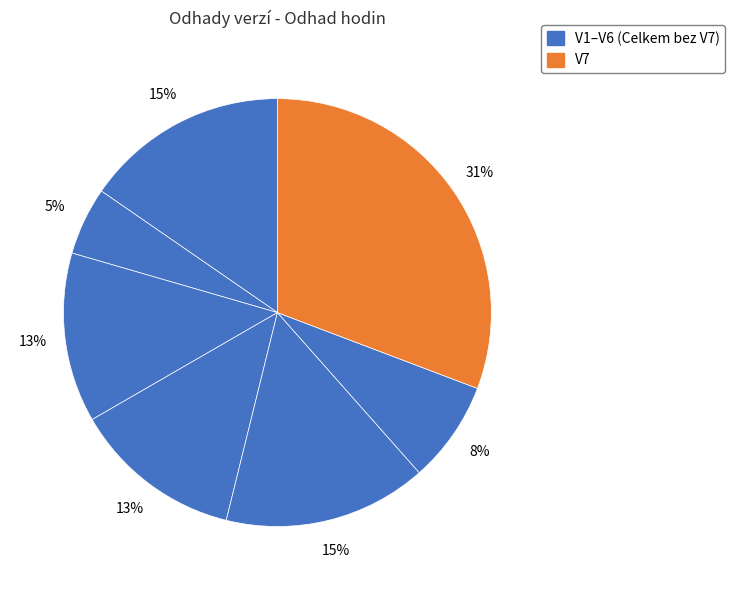

Rank the categories by value from highest to lowest.

V7, V1, V5, V3, V4, V6, V2